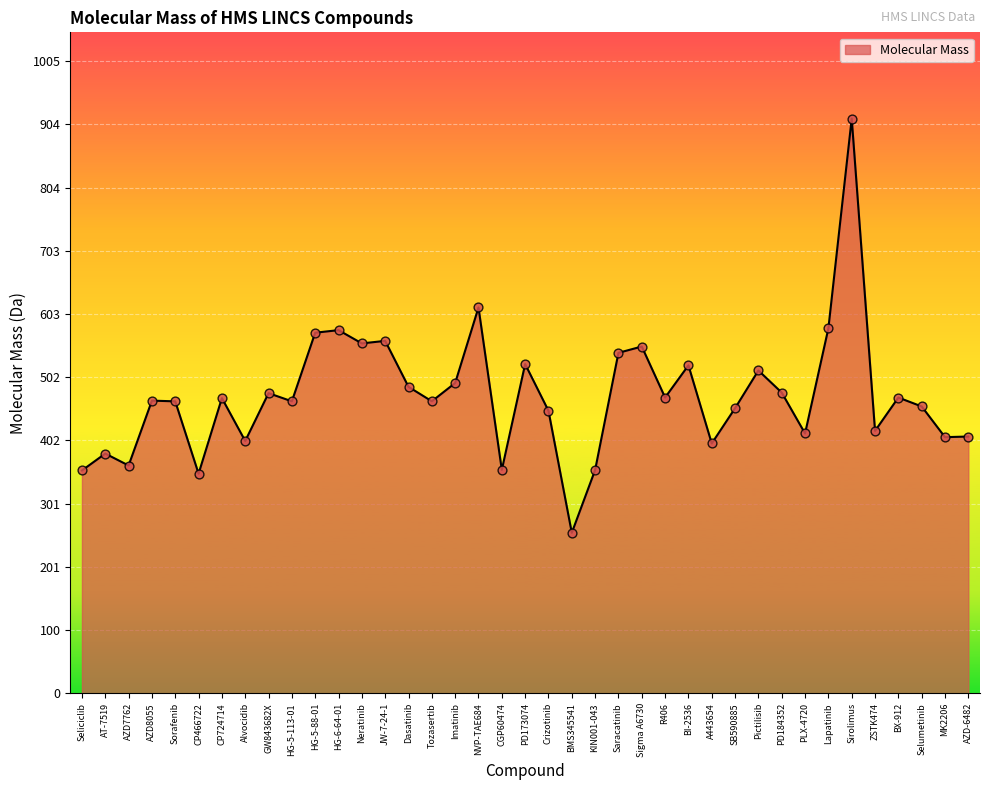

What is the ratio of the value at Seliciclib to the value at Sigma A6730?

0.6